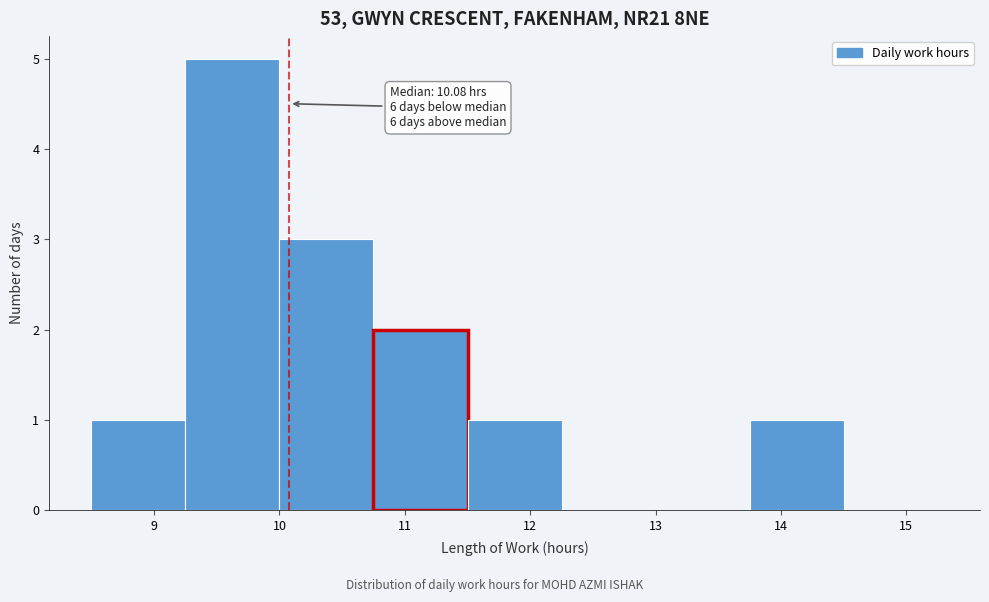

Which range on the x-axis has the tallest bar?

9.25 to 10.00